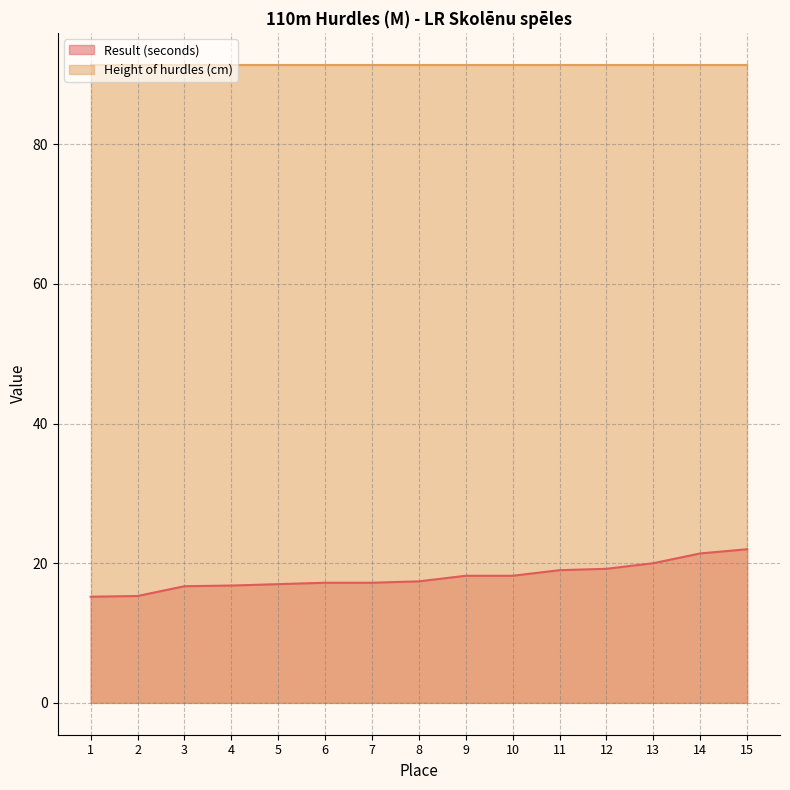

What is the sum of all values?

270.8